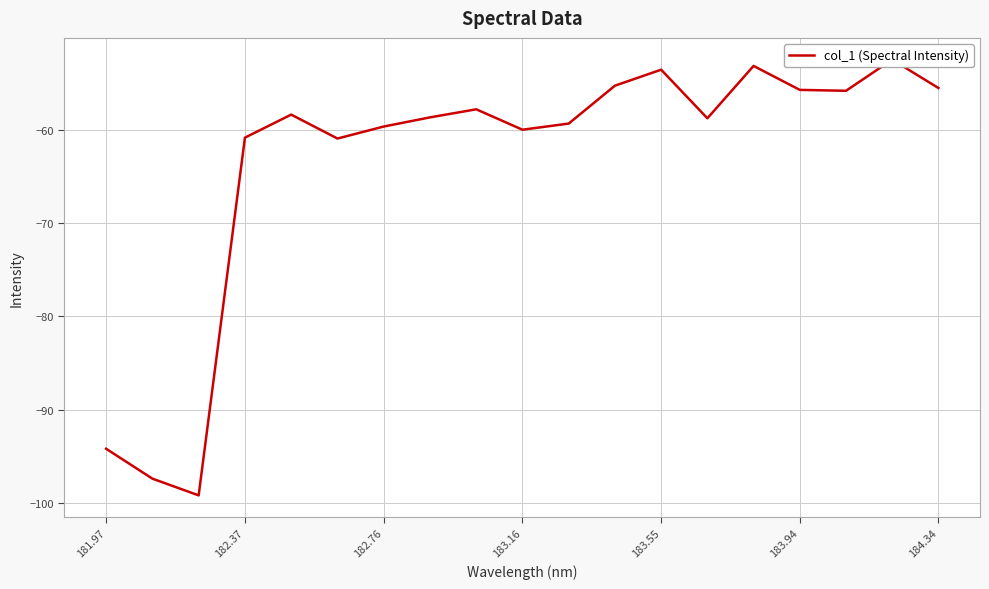

Count the number of values greater than -58.

8